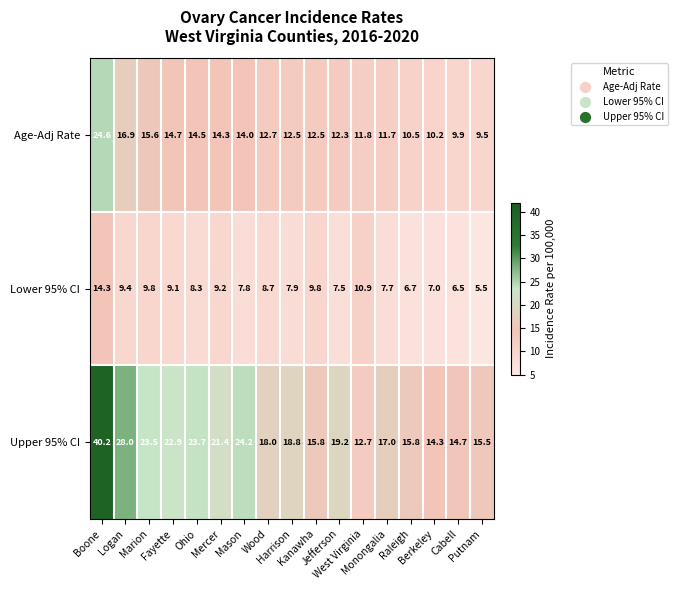

What is the average value of the Upper 95% CI series?

20.3